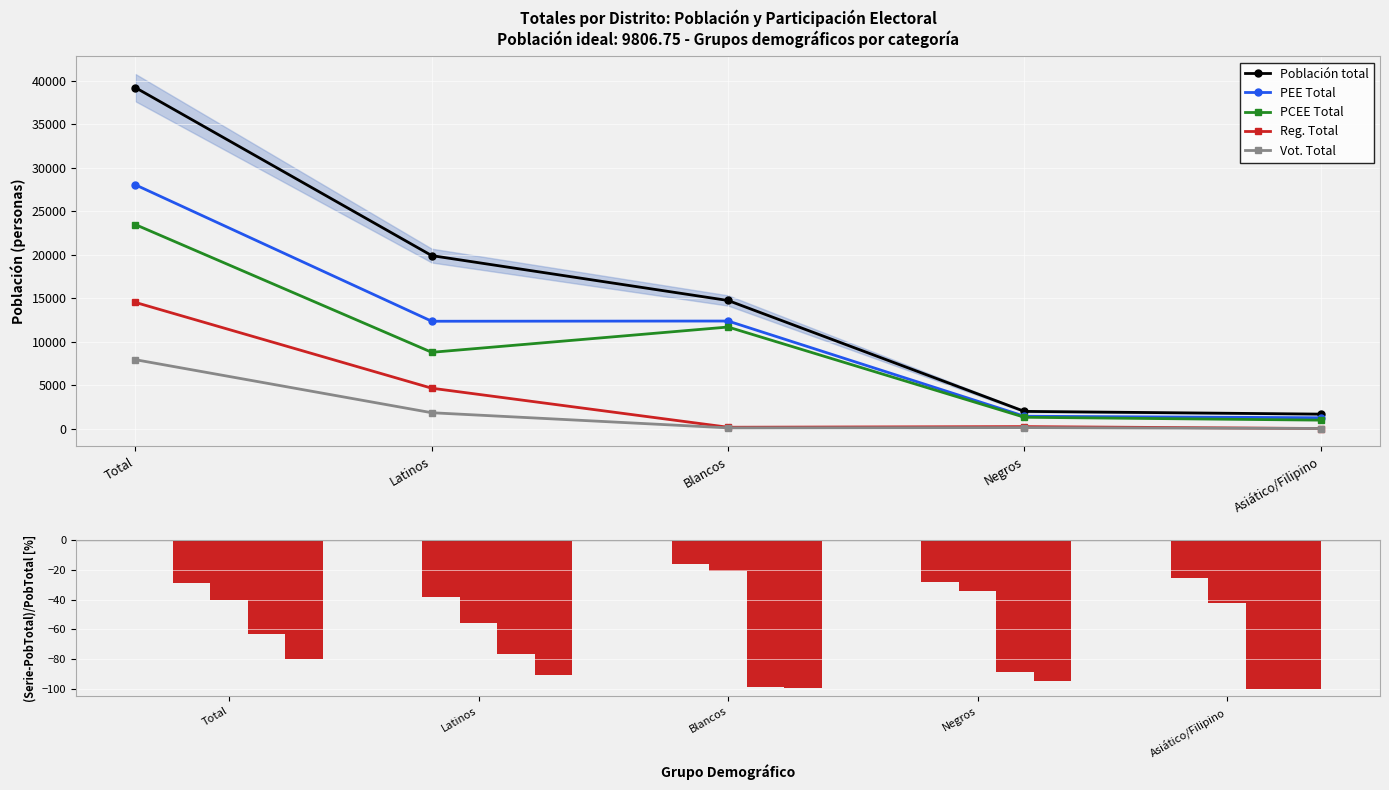

Which category has the highest value in the Reg. Total series?

Total